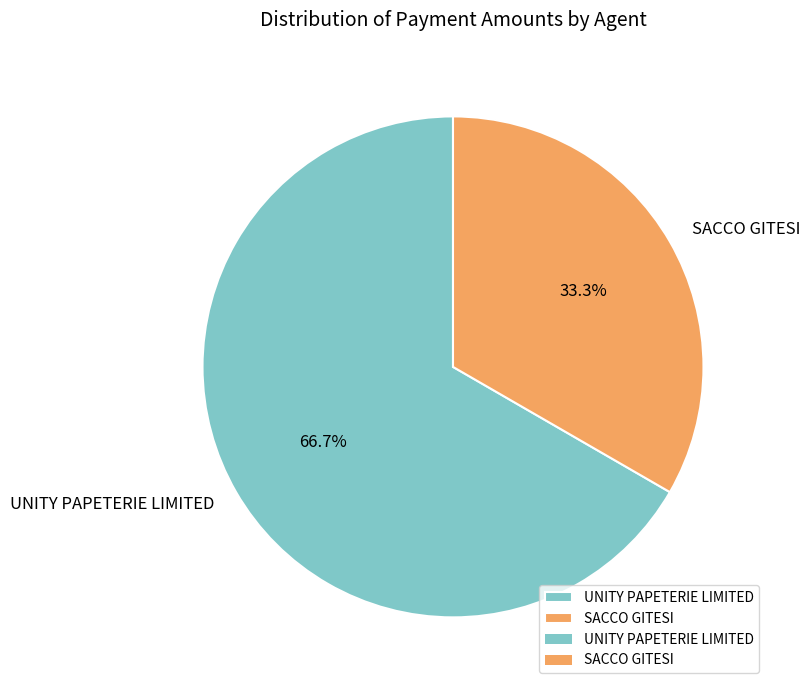

Approximately how many times larger is the value at UNITY PAPETERIE LIMITED compared to SACCO GITESI?

2.0